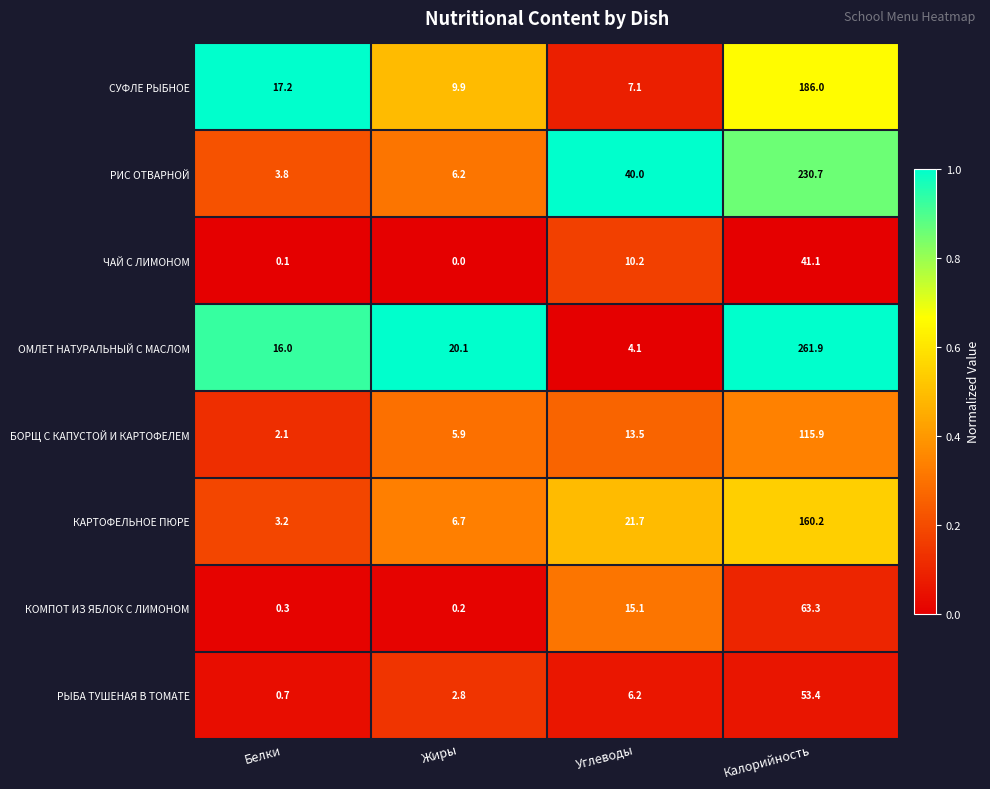

Which series has the widest spread of values?

ОМЛЕТ НАТУРАЛЬНЫЙ С МАСЛОМ